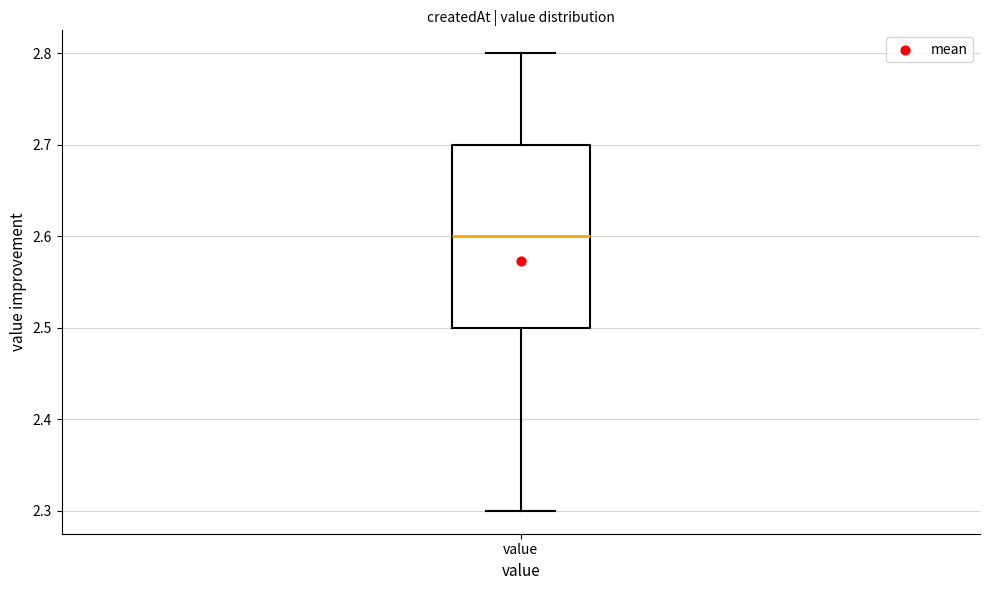

Read this box plot against the y-axis: the position of the median line, the range covered by the box, and the ends of both whiskers. The values are not printed on the chart, so give them approximately, as read against the axis.

median 2.6, box 2.5 to 2.7, whiskers 2.3 to 2.8